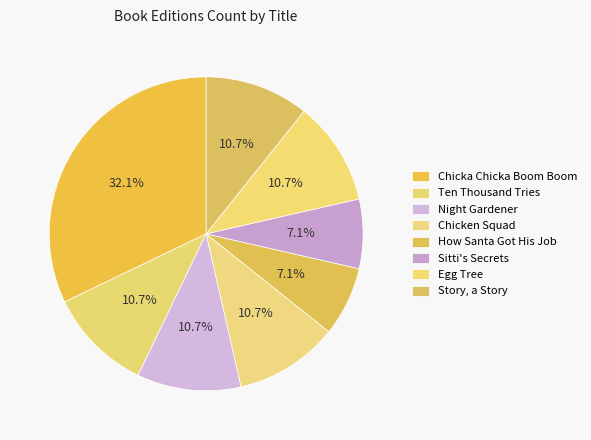

Is there a majority slice in this chart?

No